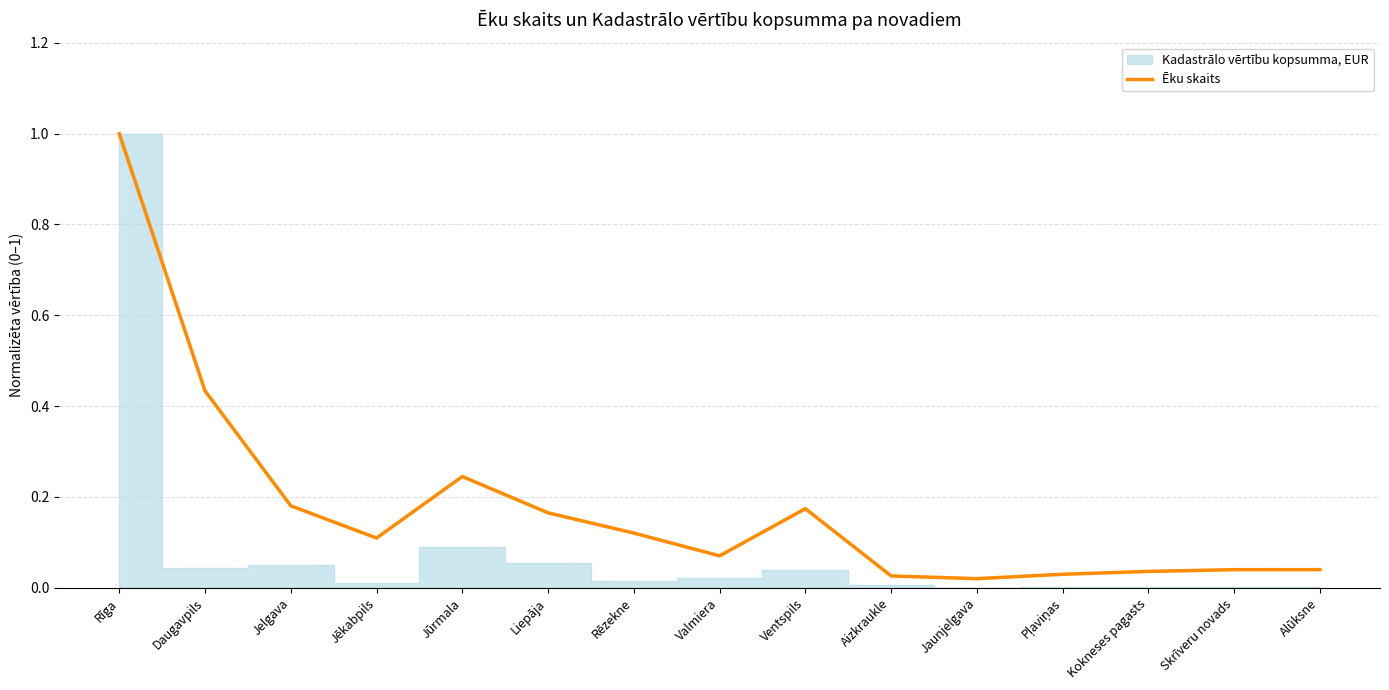

Where is the first local minimum?

Jēkabpils